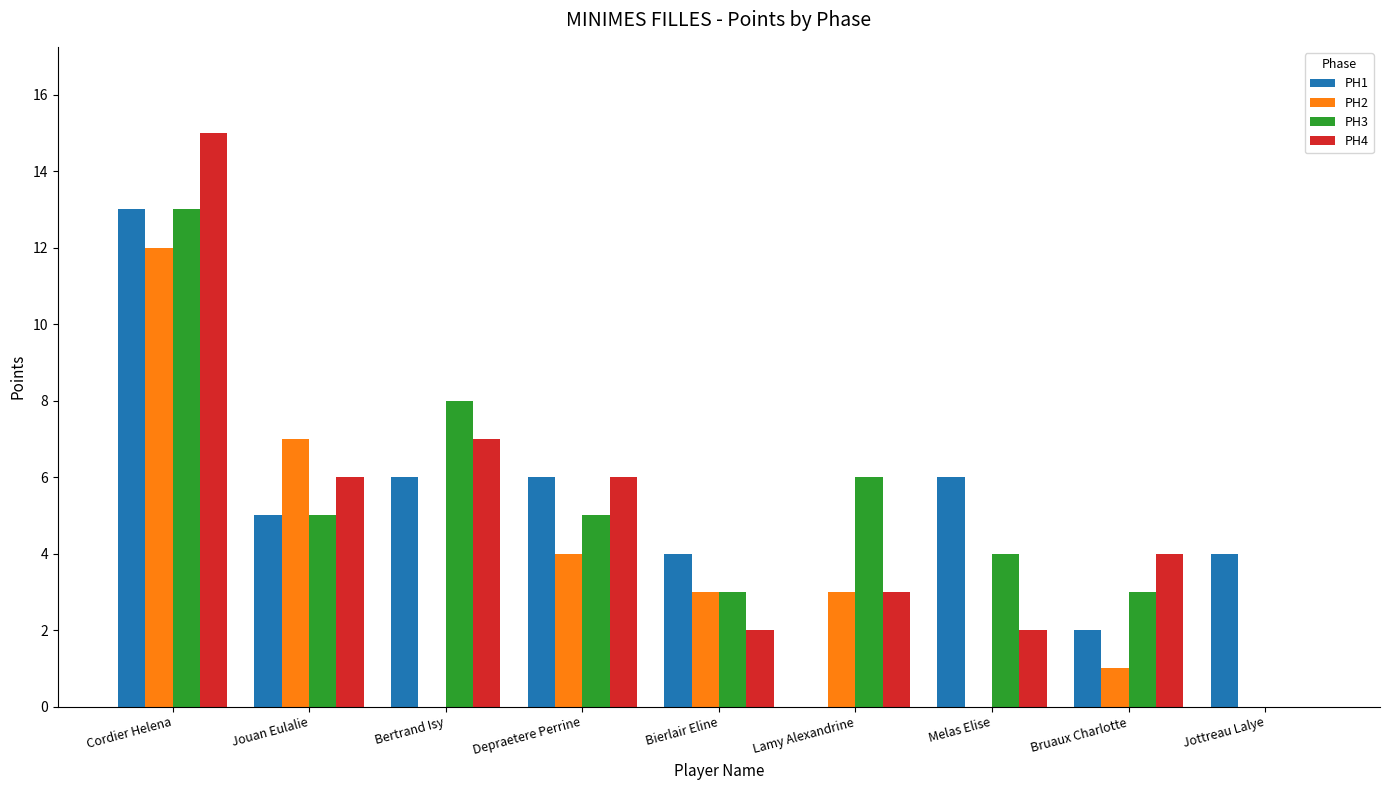

At which category does the chart reach its peak across all series?

Cordier Helena